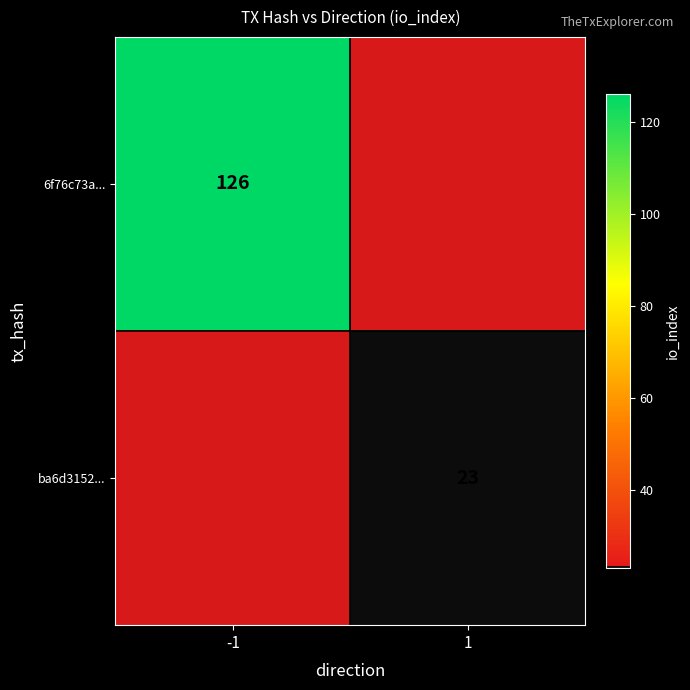

True or false: ba6d3152... has a value of 31 at 1.

False